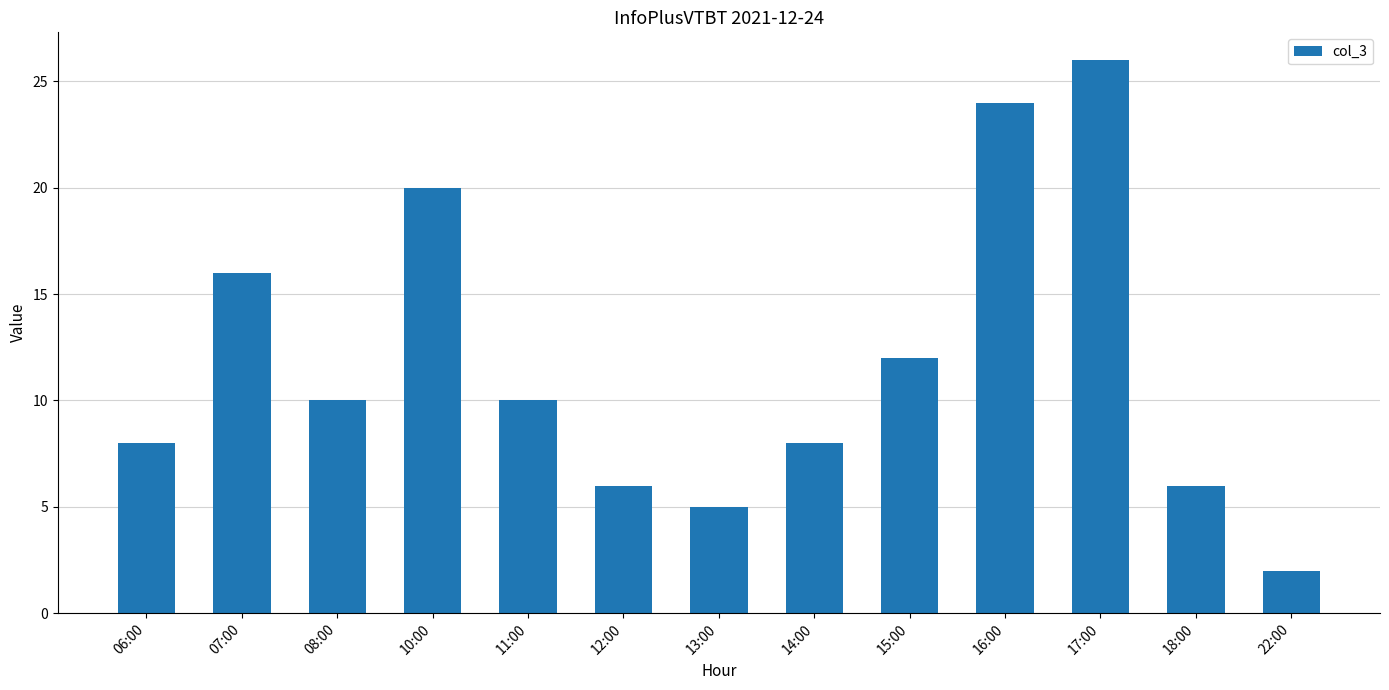

What is the average value?

12